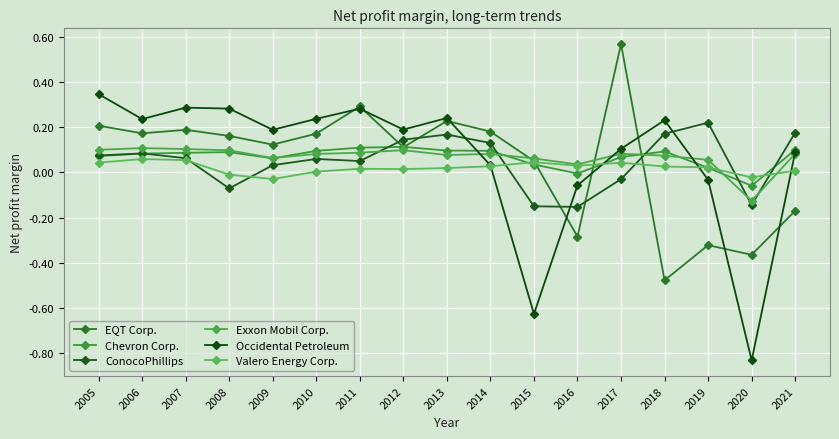

Reading right to left, list all the values displayed in this chart.

EQT Corp.: 2021=-0.2	2020=-0.4	2019=-0.3	2018=-0.5	2017=0.6	2016=-0.3	2015=0.1	2014=0.2	2013=0.2	2012=0.1	2011=0.3	2010=0.2	2009=0.1	2008=0.2	2007=0.2	2006=0.2	2005=0.2
Chevron Corp.: 2021=0.1	2020=-0.1	2019=0.0	2018=0.1	2017=0.1	2016=-0.0	2015=0.0	2014=0.1	2013=0.1	2012=0.1	2011=0.1	2010=0.1	2009=0.1	2008=0.1	2007=0.1	2006=0.1	2005=0.1
ConocoPhillips: 2021=0.2	2020=-0.1	2019=0.2	2018=0.2	2017=-0.0	2016=-0.2	2015=-0.1	2014=0.1	2013=0.2	2012=0.1	2011=0.1	2010=0.1	2009=0.0	2008=-0.1	2007=0.1	2006=0.1	2005=0.1
Exxon Mobil Corp.: 2021=0.1	2020=-0.1	2019=0.1	2018=0.1	2017=0.1	2016=0.0	2015=0.1	2014=0.1	2013=0.1	2012=0.1	2011=0.1	2010=0.1	2009=0.1	2008=0.1	2007=0.1	2006=0.1	2005=0.1
Occidental Petroleum: 2021=0.1	2020=-0.8	2019=-0.0	2018=0.2	2017=0.1	2016=-0.1	2015=-0.6	2014=0.0	2013=0.2	2012=0.2	2011=0.3	2010=0.2	2009=0.2	2008=0.3	2007=0.3	2006=0.2	2005=0.3
Valero Energy Corp.: 2021=0.0	2020=-0.0	2019=0.0	2018=0.0	2017=0.0	2016=0.0	2015=0.0	2014=0.0	2013=0.0	2012=0.0	2011=0.0	2010=0.0	2009=-0.0	2008=-0.0	2007=0.1	2006=0.1	2005=0.0